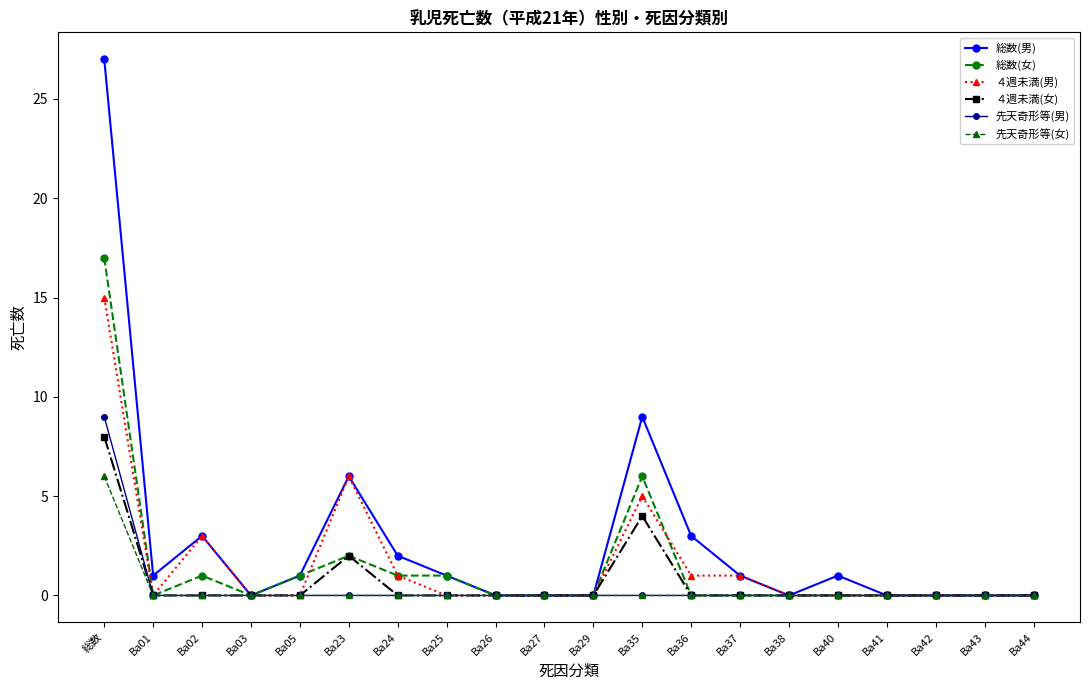

At which category does 総数(女) reach its first local peak?

Ba02